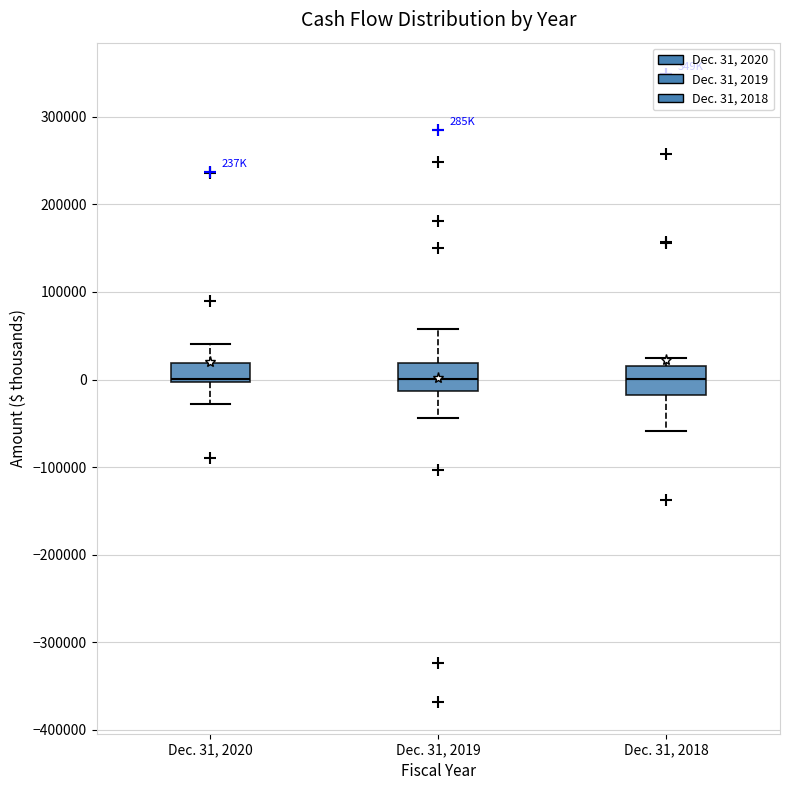

Reading left to right, read every box against the y-axis: the position of its median line, the range the box covers, and the ends of its whiskers. The values are not printed on the chart, so give them approximately, as read against the axis.

Dec. 31, 2020: median 0 (just above the box's lower edge), box 0 to 20000, whiskers -30000 to 40000
Dec. 31, 2019: median 0, box -10000 to 20000, whiskers -40000 to 60000
Dec. 31, 2018: median 0, box -20000 to 20000, whiskers -60000 to 20000 (just above the box's upper edge)